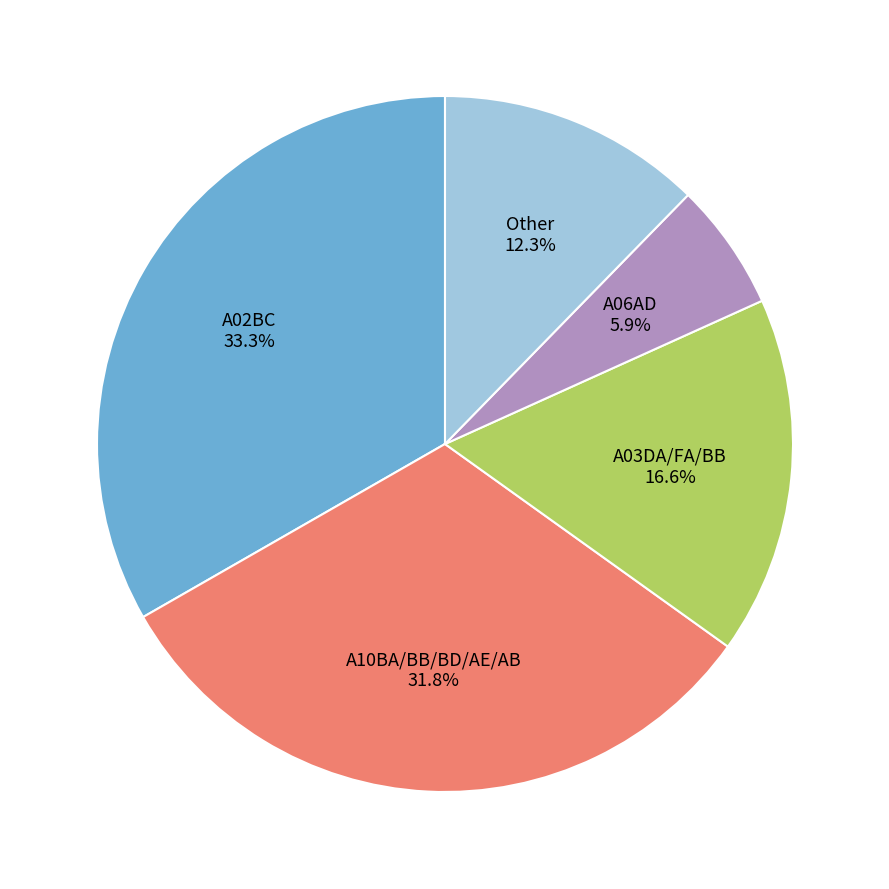

Is there a majority slice in this chart?

No